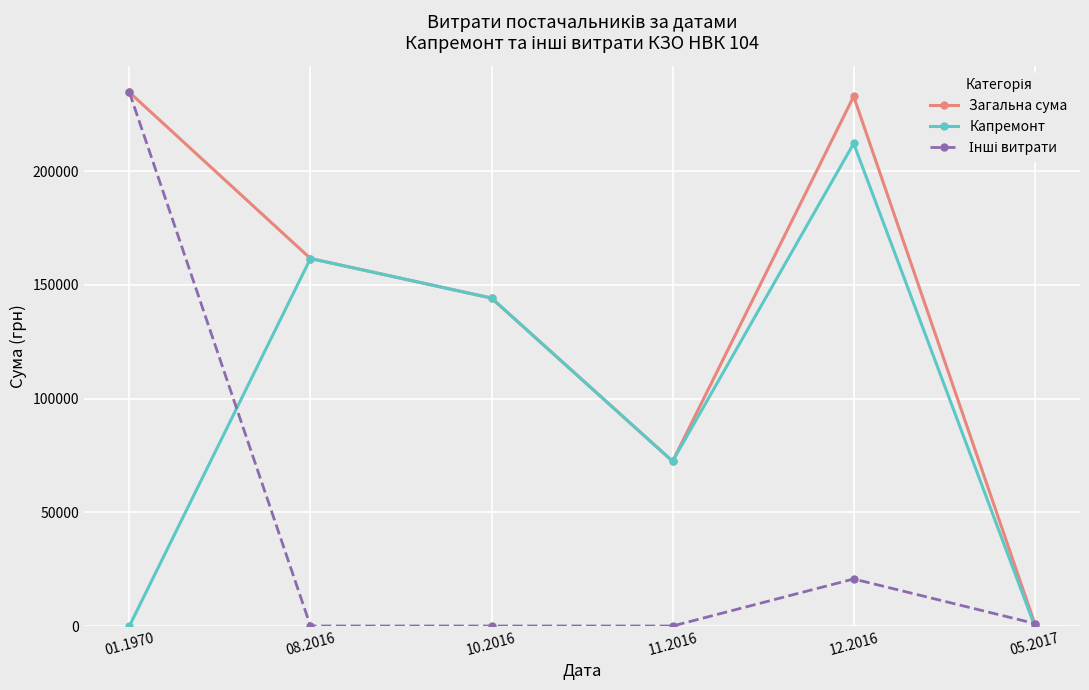

What is the spread (max minus min) of values at 08.2016?

161564.6